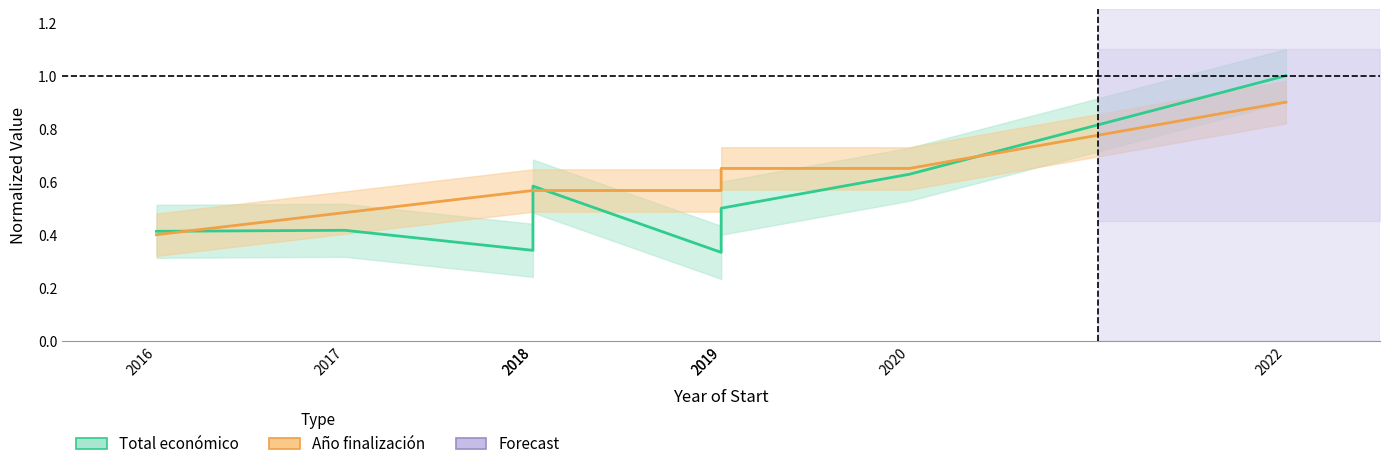

The value of Total económico at 2019 is 0.2. True or false?

False